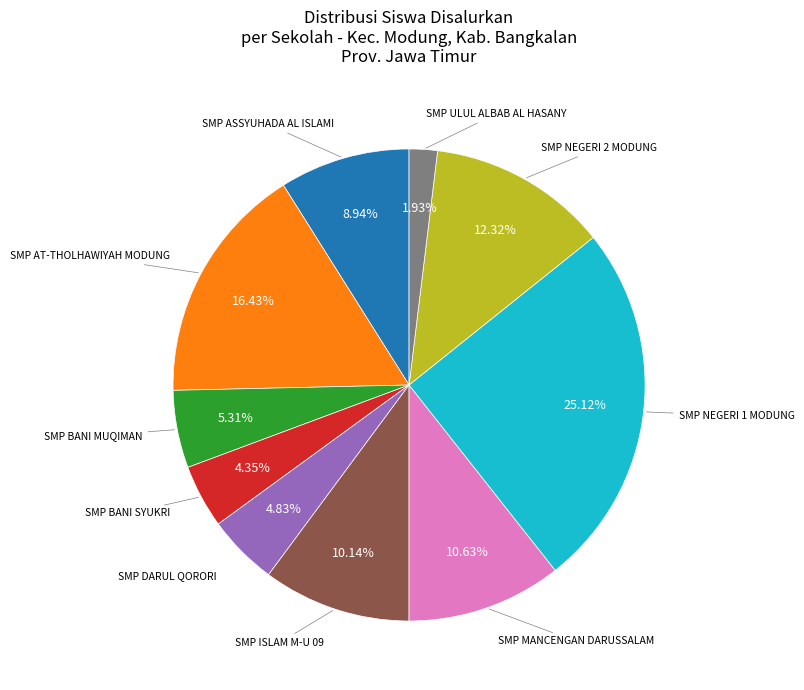

How many slices are in this pie chart?

10